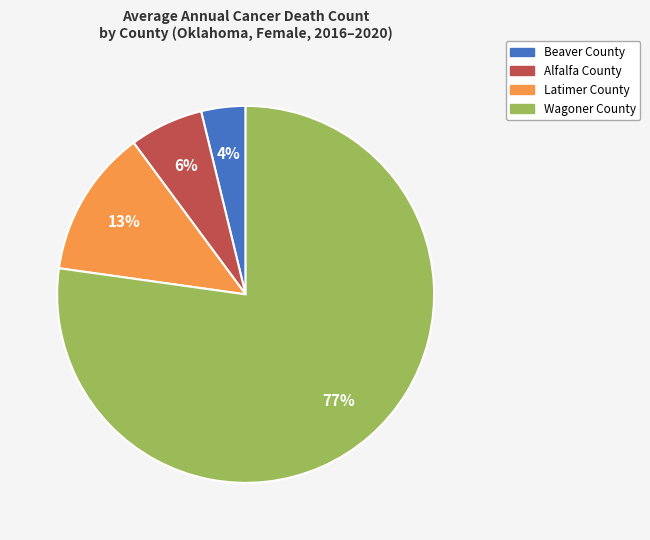

Count the number of slices in the pie.

4